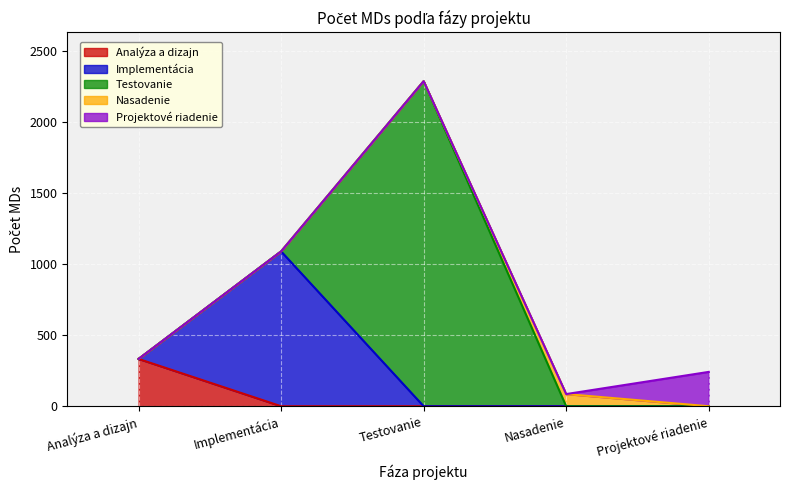

True or false: Analýza a dizajn and Projektové riadenie intersect in this chart.

False